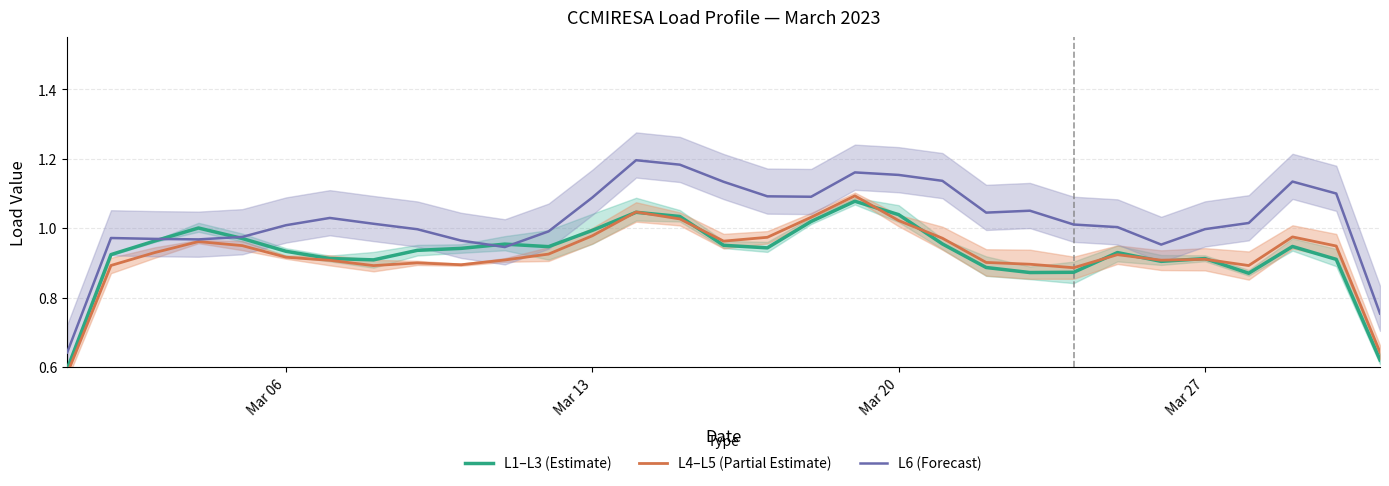

Which label corresponds to the smallest value in the chart?

Mar 06